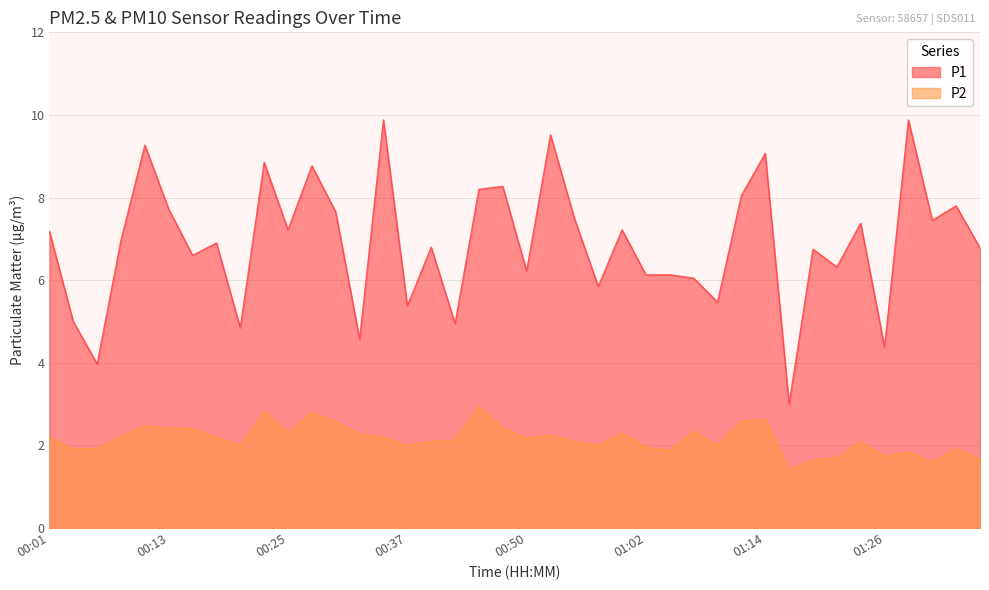

Reading left to right, list all the values displayed in this chart.

P1: 00:01=7.2	00:03=5.0	00:06=4.0	00:08=7.0	00:10=9.3	00:13=7.7	00:15=6.6	00:18=6.9	00:20=4.8	00:23=8.8	00:25=7.2	00:28=8.8	00:30=7.7	00:32=4.6	00:35=9.9	00:37=5.4	00:40=6.8	00:42=5.0	00:45=8.2	00:47=8.3	00:50=6.2	00:52=9.5	00:54=7.5	00:57=5.8	00:59=7.2	01:02=6.1	01:04=6.1	01:07=6.0	01:09=5.5	01:12=8.1	01:14=9.1	01:16=3.0	01:19=6.8	01:21=6.3	01:24=7.4	01:26=4.4	01:29=9.9	01:31=7.5	01:34=7.8	01:36=6.8
P2: 00:01=2.2	00:03=1.9	00:06=1.9	00:08=2.2	00:10=2.5	00:13=2.4	00:15=2.4	00:18=2.2	00:20=2.0	00:23=2.8	00:25=2.3	00:28=2.8	00:30=2.6	00:32=2.3	00:35=2.2	00:37=2.0	00:40=2.1	00:42=2.1	00:45=3.0	00:47=2.4	00:50=2.2	00:52=2.2	00:54=2.1	00:57=2.0	00:59=2.3	01:02=1.9	01:04=1.9	01:07=2.4	01:09=2.0	01:12=2.6	01:14=2.6	01:16=1.4	01:19=1.6	01:21=1.7	01:24=2.1	01:26=1.7	01:29=1.9	01:31=1.6	01:34=1.9	01:36=1.7